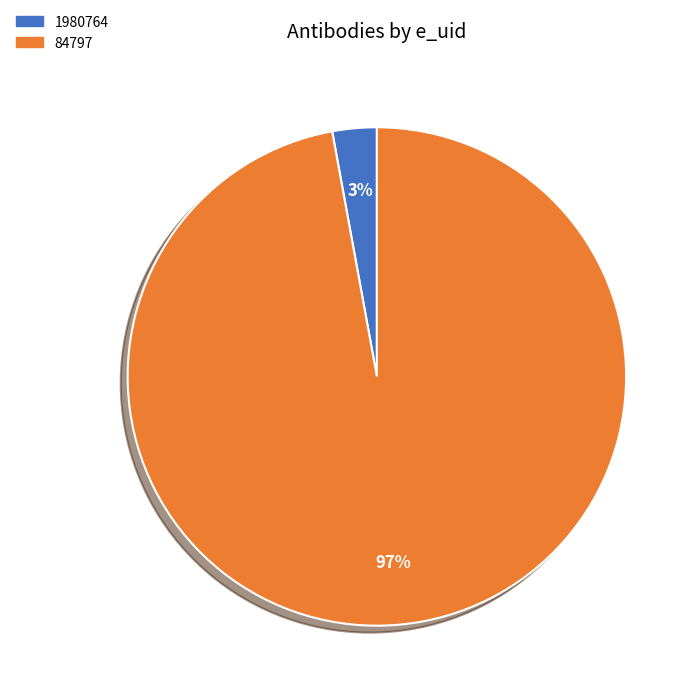

Which has a higher value, 84797 or 1980764?

84797